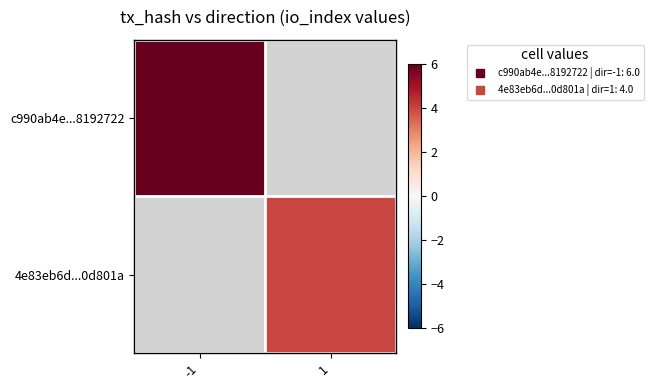

What is the highest value of the c990ab4e...8192722 series?

6.0